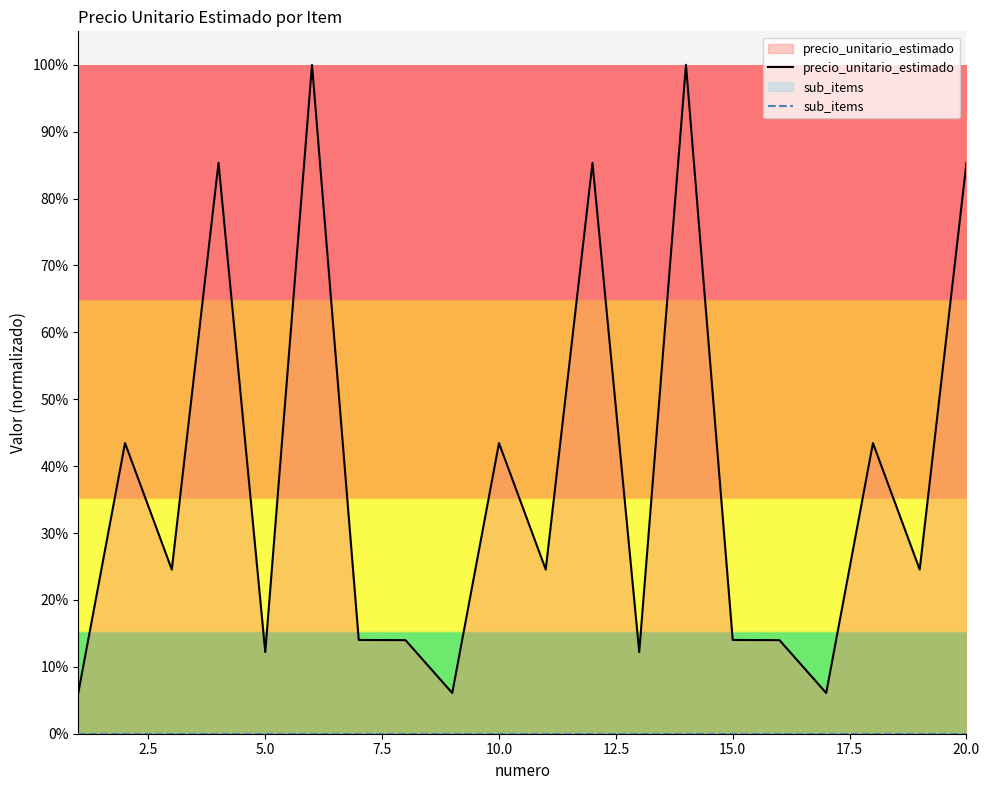

Which series has the largest range (max minus min)?

precio_unitario_estimado